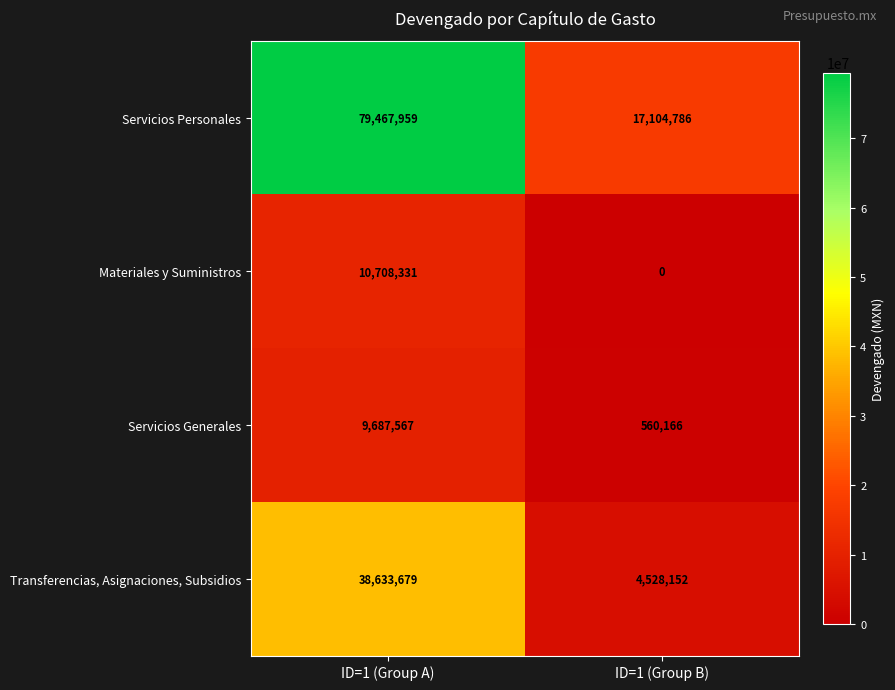

Which series has the largest range (max minus min)?

Servicios Personales